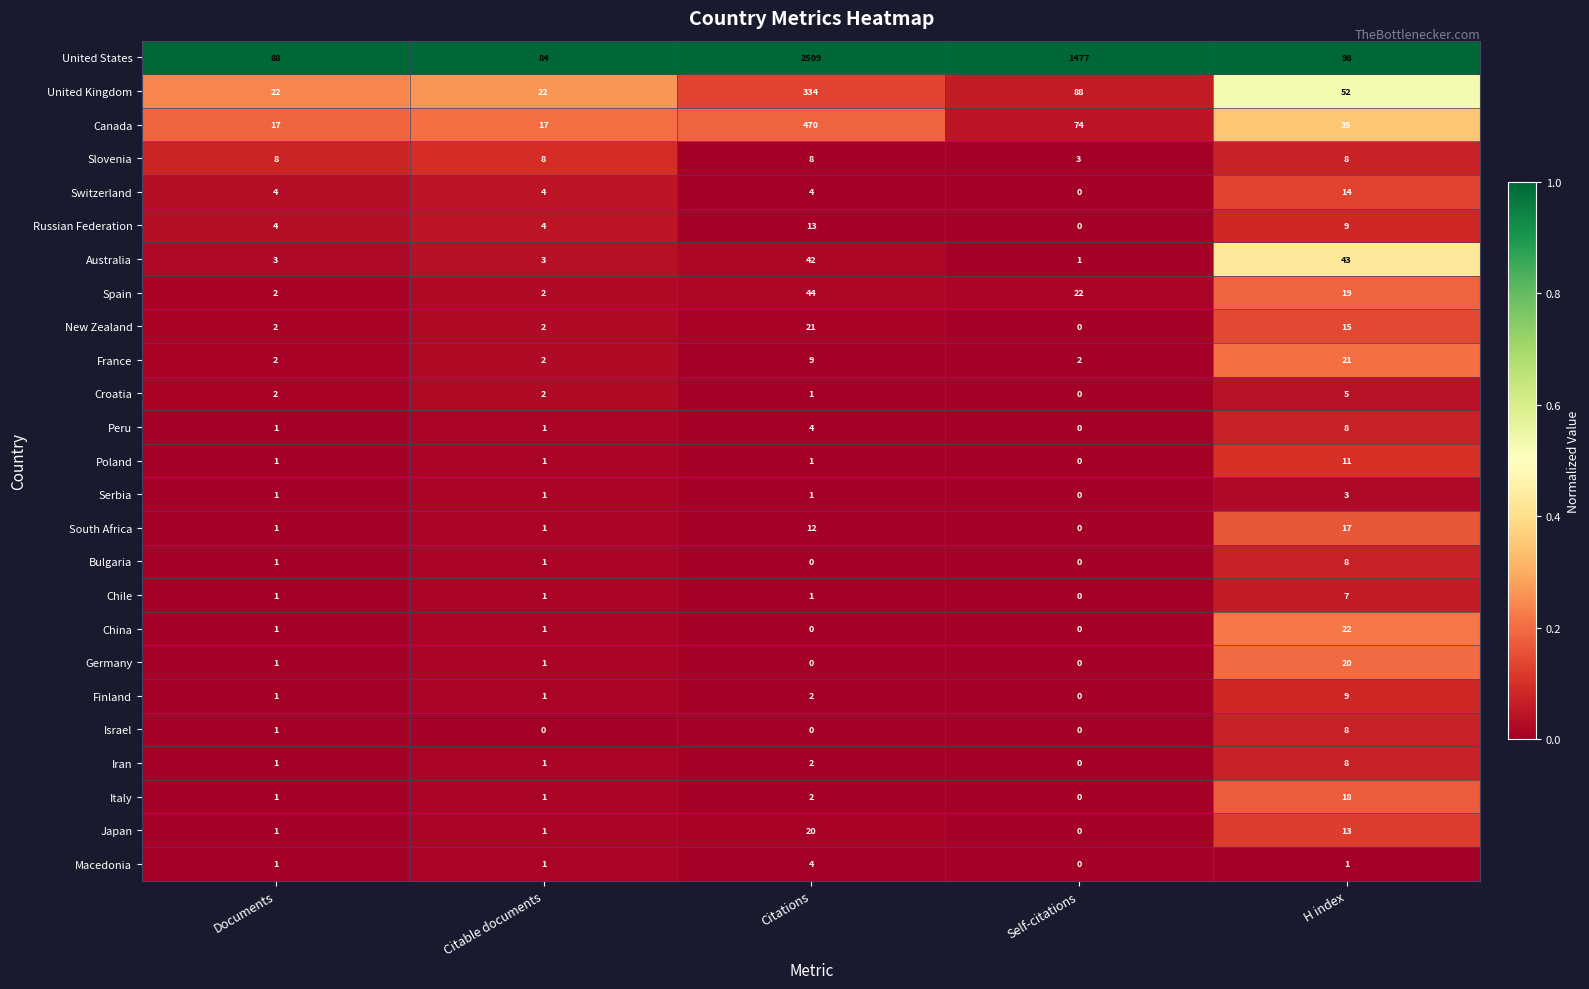

At which label is Peru closest to 4?

Citations